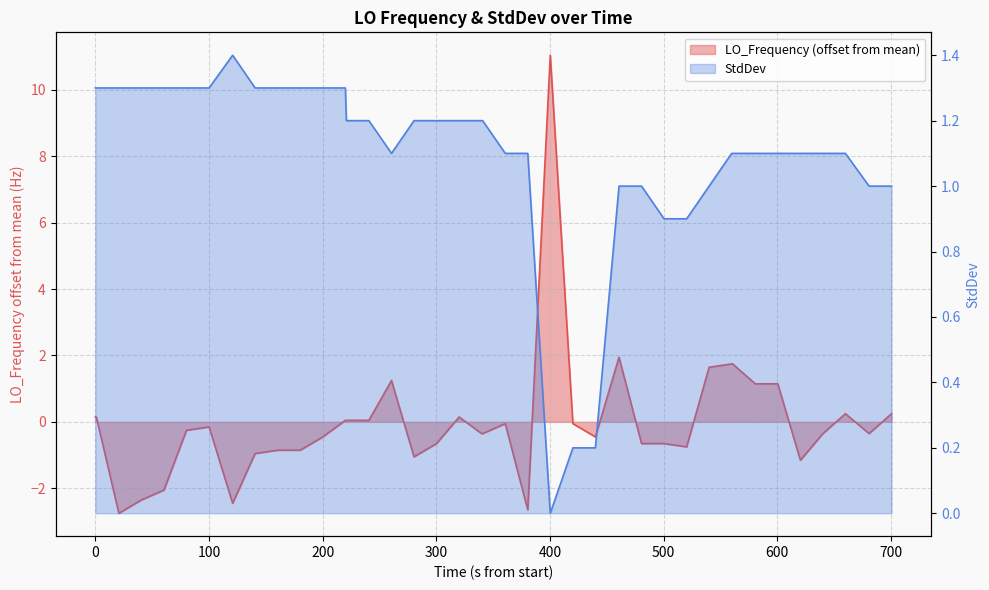

True or false: LO_Frequency and StdDev intersect in this chart.

True